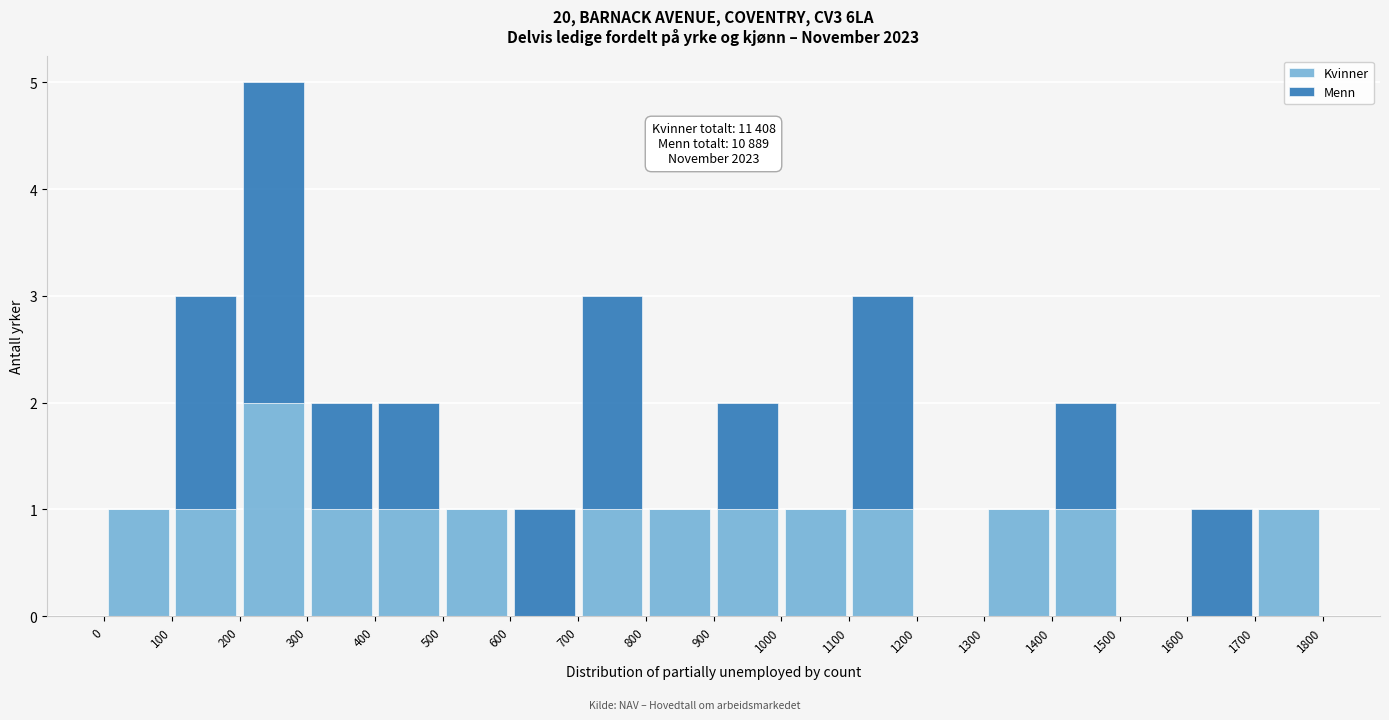

Which range on the x-axis has the tallest stacked bar (by total height)?

200 to 300